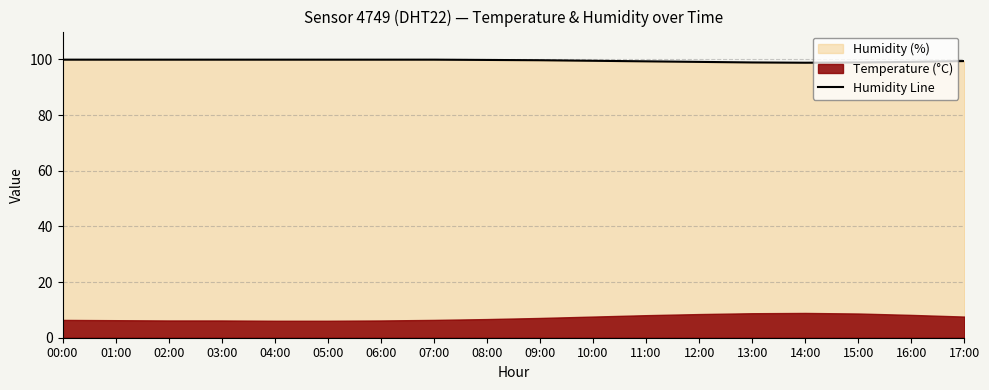

Where is the data nearest to the value 99?

12:00